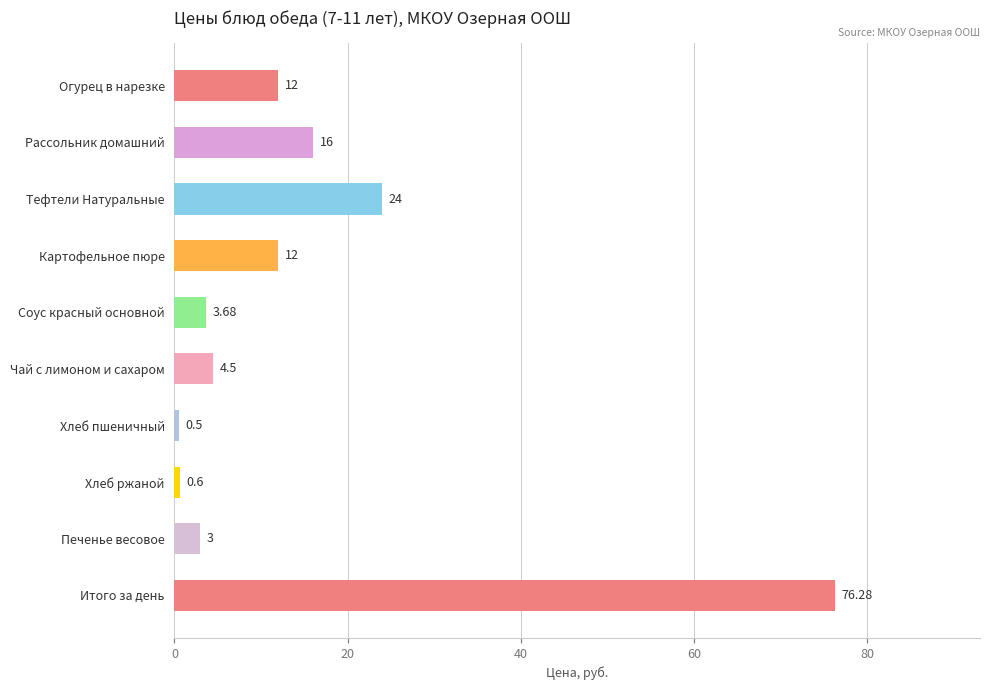

What is the label of the 7th bar from the top?

Хлеб пшеничный